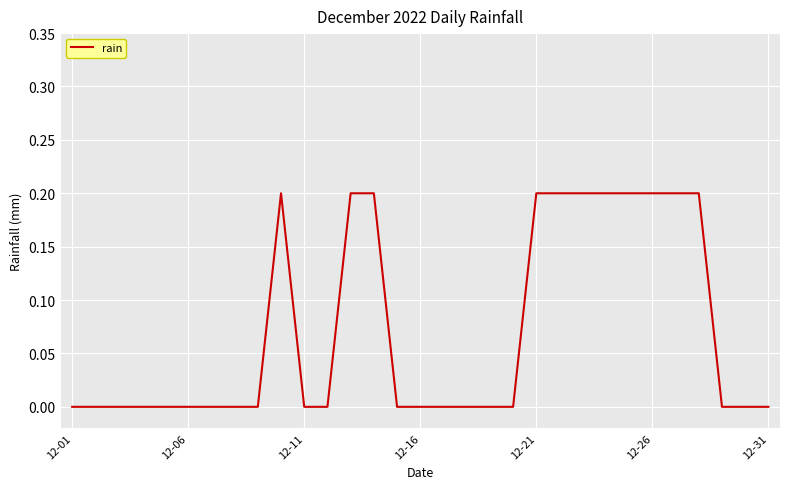

The chart shows a value of 0.0 at 12-06. True or false?

True